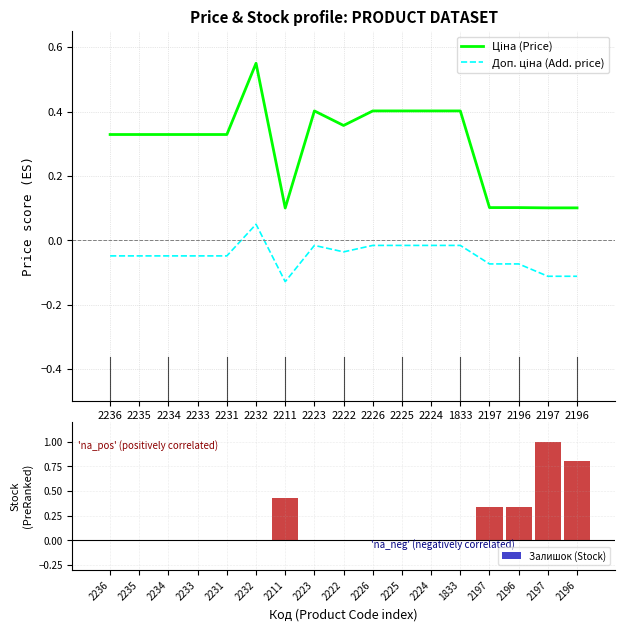

Between 2225 and 1833, which series saw the biggest shift?

Залишок (Stock)